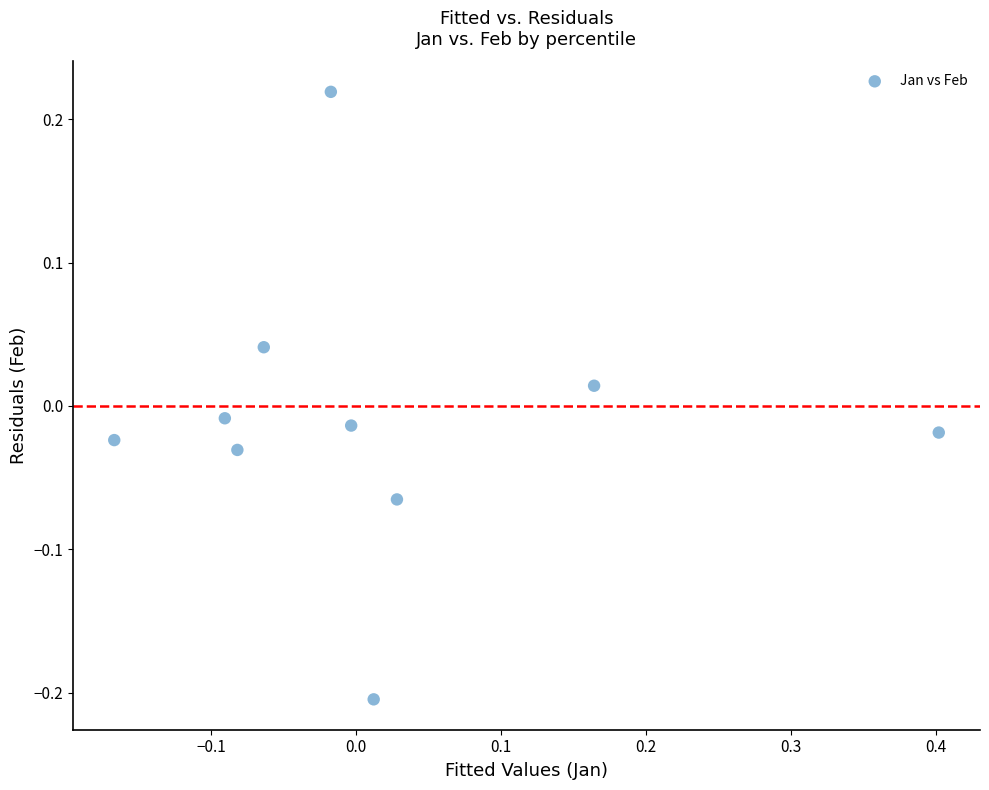

What is the range of Y values (max minus min)?

0.4